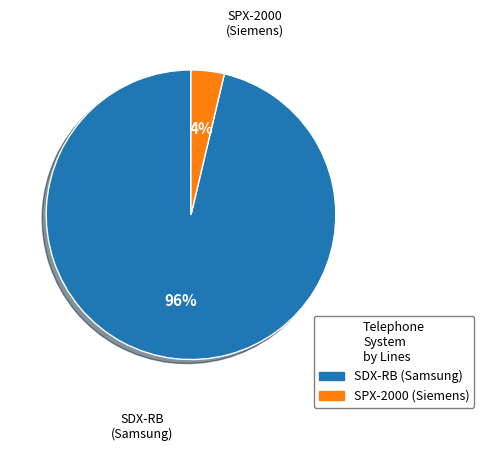

Is the sum of SDX-RB (Samsung) and SPX-2000 (Siemens) greater than half?

Yes